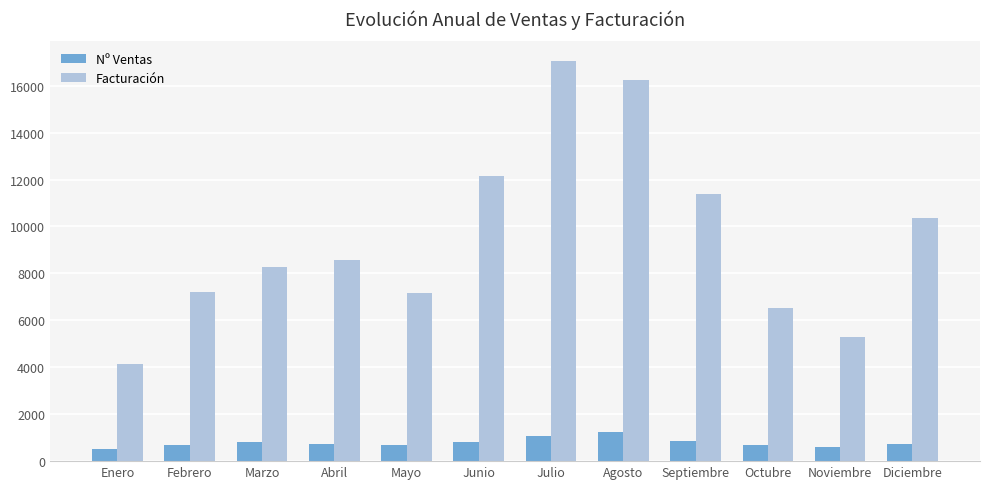

Which series has the largest total across all categories?

Facturación